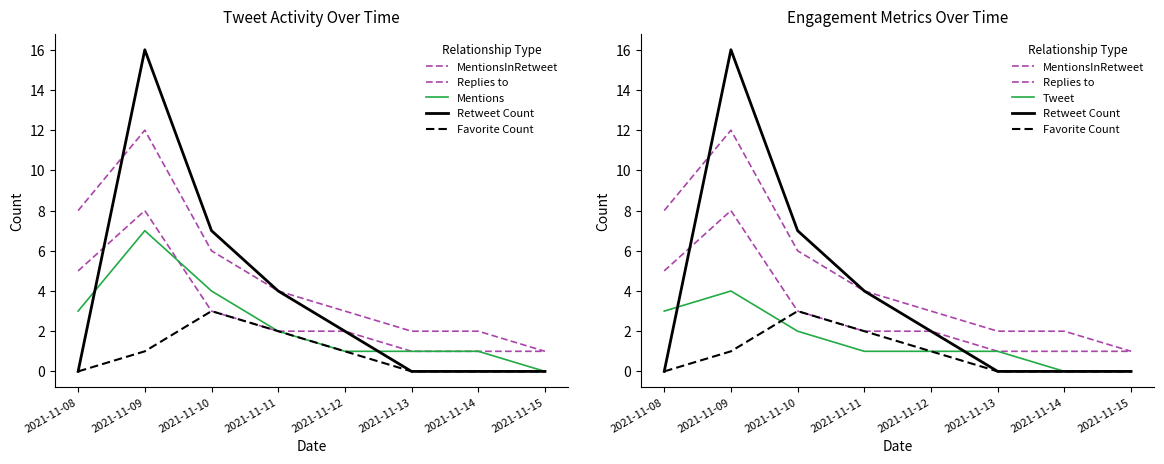

Does the chart display data point markers on the line(s)?

No